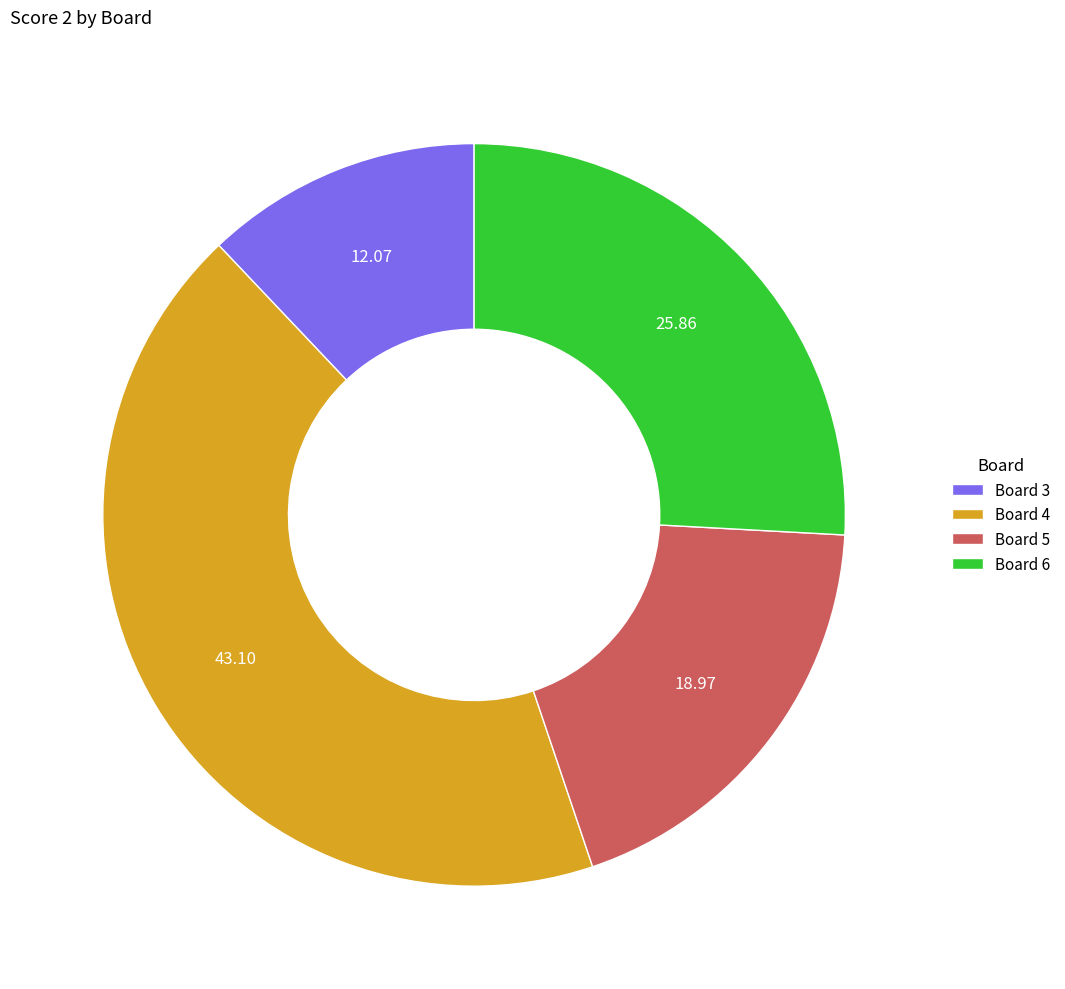

How many segments does this pie chart have?

4